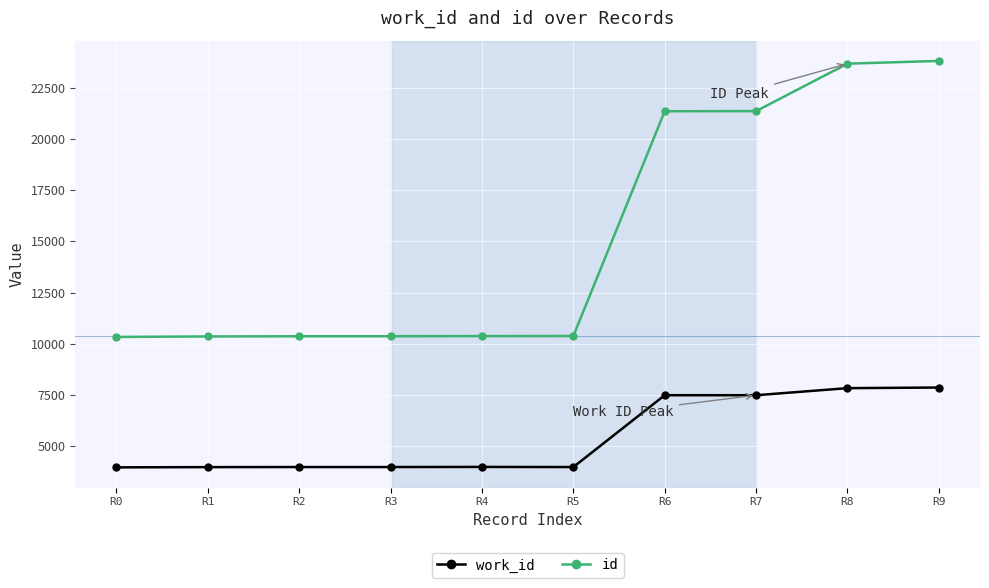

True or false: id and work_id cross at least once.

False